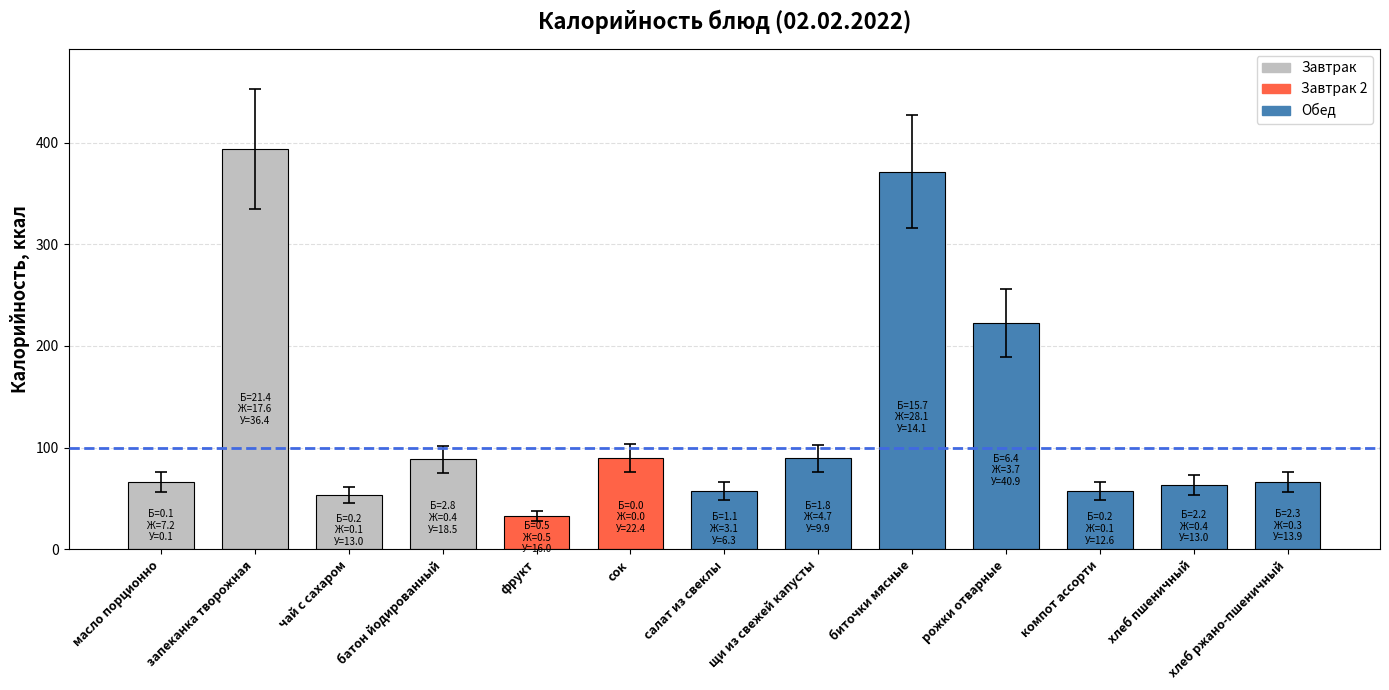

Read the value at запеканка творожная.

393.8